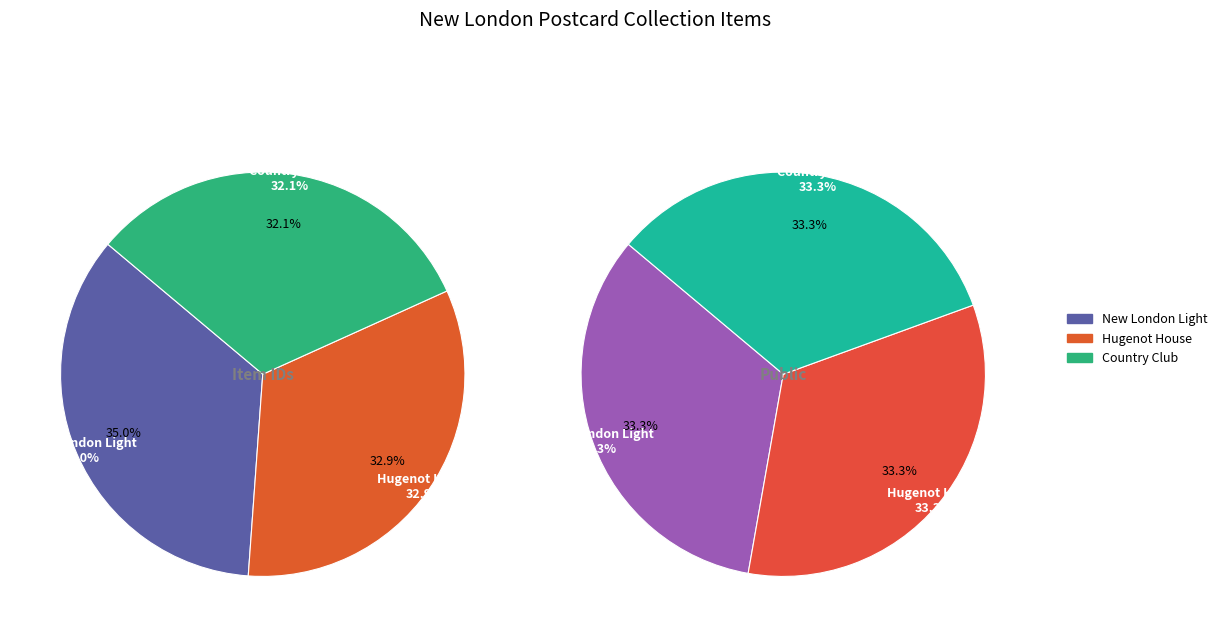

Approximately how many times larger is the value at Hugenot House compared to Country Club?

1.0